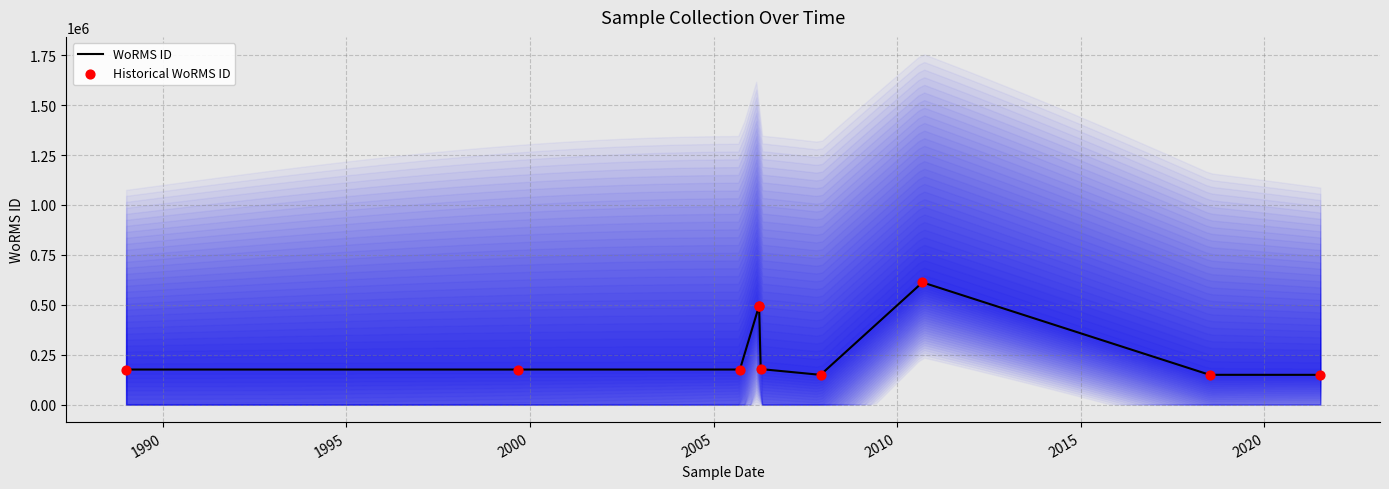

Which series reaches the maximum Y coordinate?

WoRMS ID